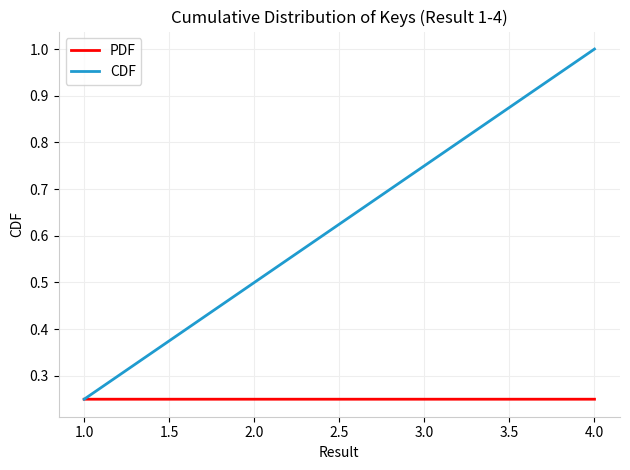

At how many categories does at least one series exceed 0?

4